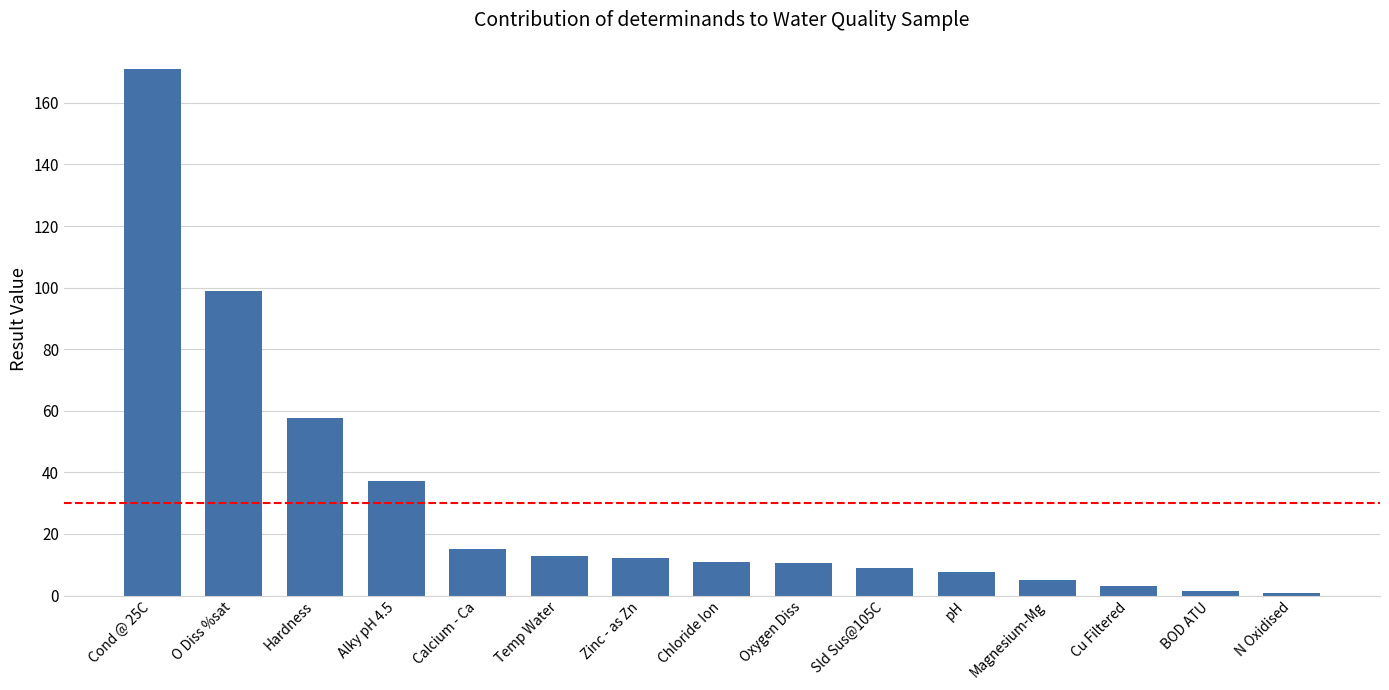

What is the ratio of the value at Zinc - as Zn to the value at pH?

1.6